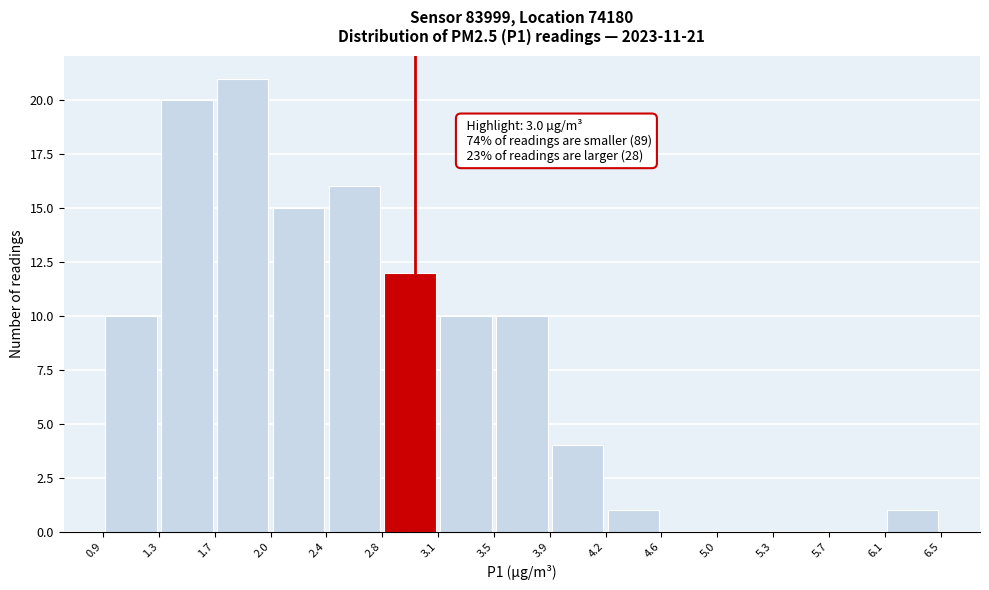

Which range on the x-axis has the tallest bar?

1.7 to 2.0